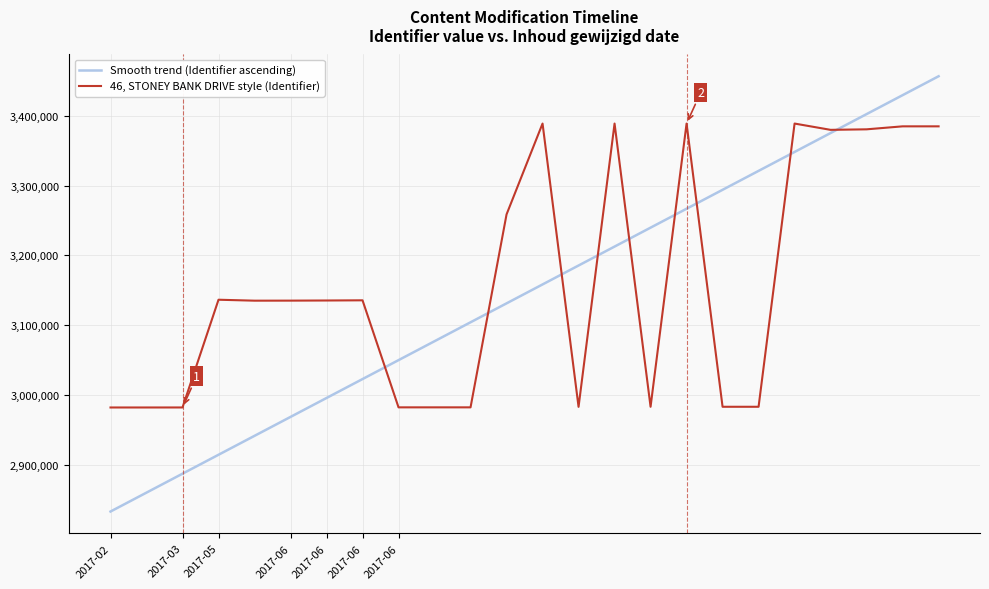

Which series has the largest range (max minus min)?

Smooth trend (Identifier ascending)